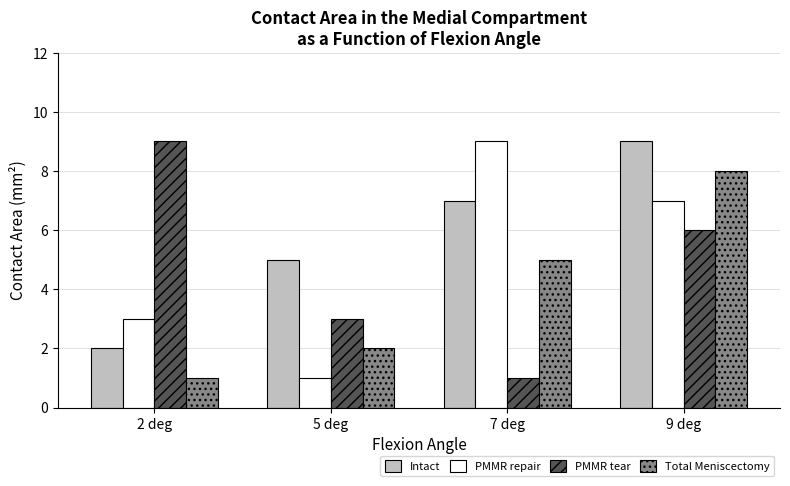

What is the greatest value displayed?

9